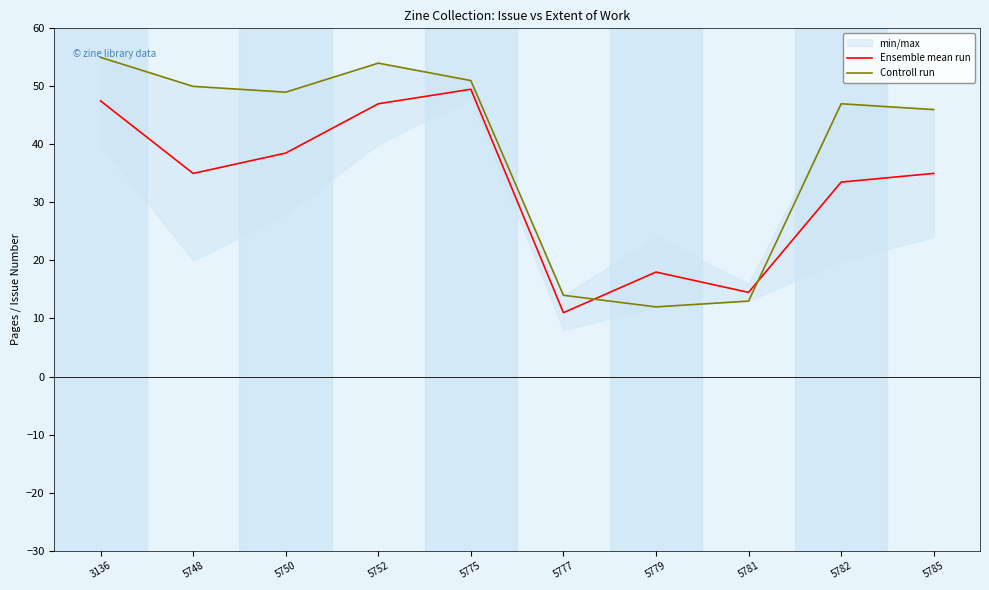

How many times do Controll run and Ensemble mean run cross each other?

2